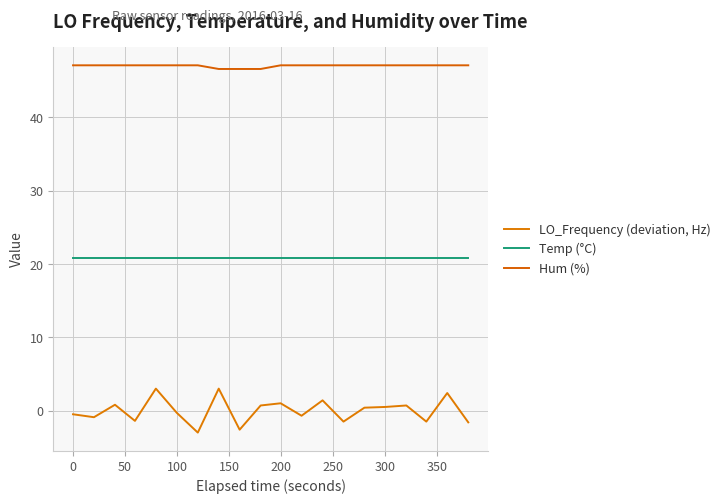

Rank the series by their maximum value, from highest to lowest.

Hum (%), Temp (°C), LO_Frequency (deviation, Hz)